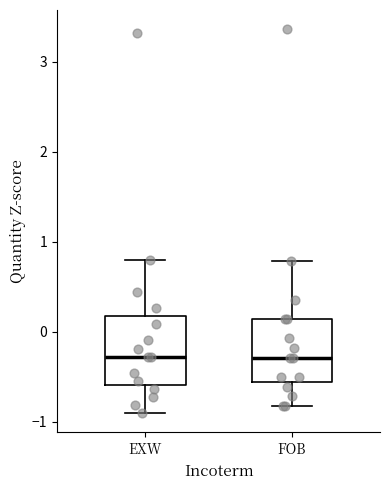

Where does the upper whisker of the box for FOB end on the y-axis? The values are not printed on the chart, so give them approximately, as read against the axis.

0.8